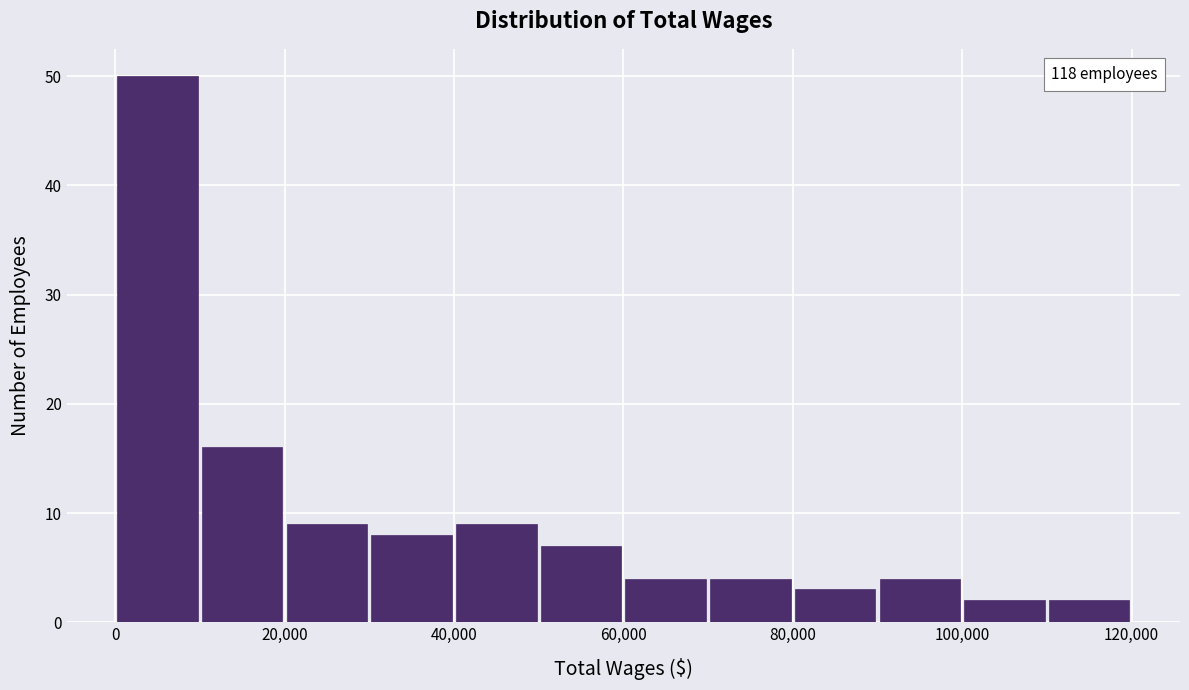

Over which range of the x-axis is the bar tallest?

0 to 10000